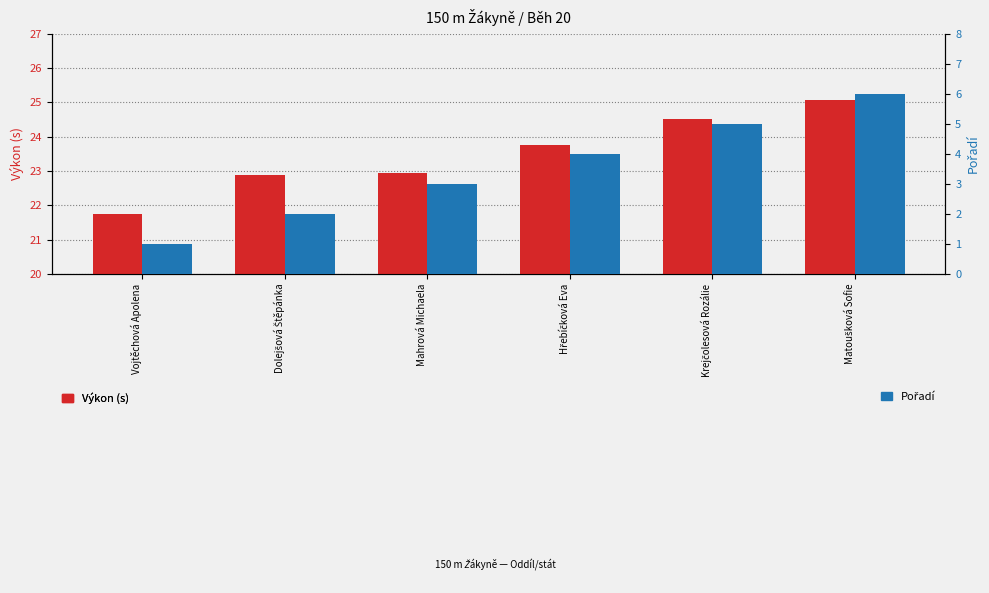

Which series has the widest spread of values?

Pořadí